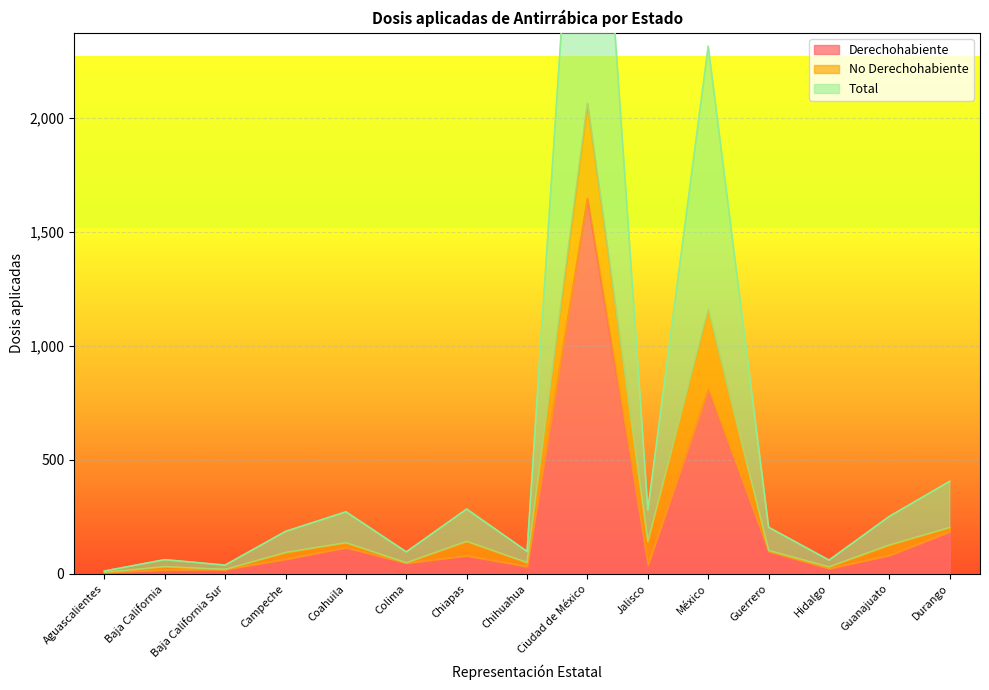

What is the label of the 13th point from the left?

Hidalgo